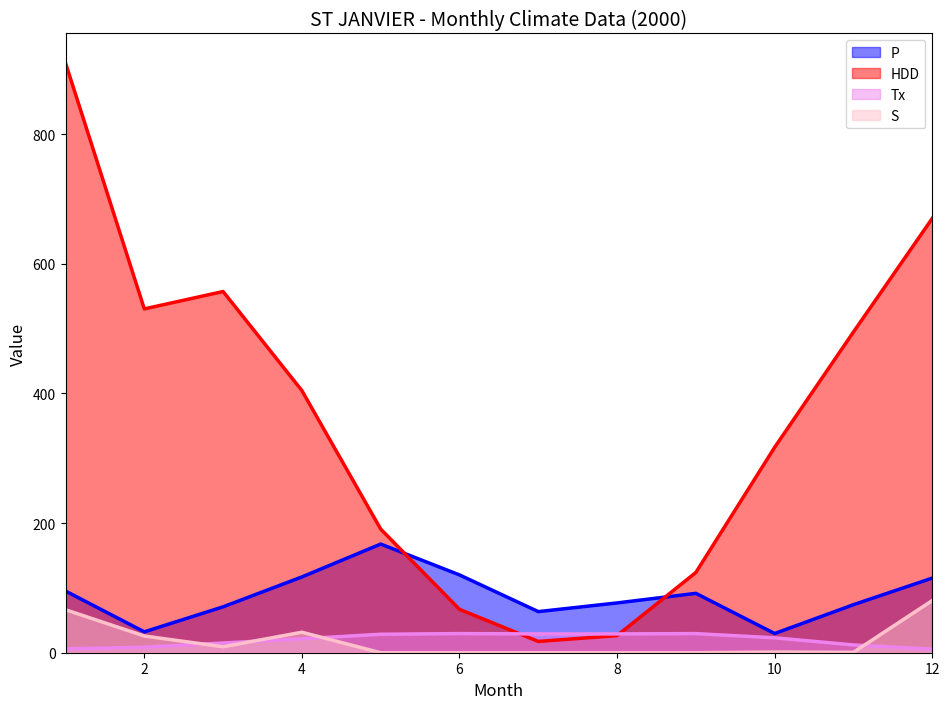

Reading left to right, what are all the values shown in this chart?

P: 95.1	32.2	70.8	116.9	167.6	120.0	63.4	76.8	91.6	29.6	74.1	115.1
HDD: 909.6	530.3	557.1	404.3	190.7	66.9	17.4	26.4	123.8	316.8	494.7	669.9
Tx: 6.0	8.5	15.0	21.5	28.5	29.5	29.0	29.0	29.5	23.0	12.0	5.5
S: 66.3	25.8	9.2	31.6	0.0	0.0	0.0	0.0	0.0	1.0	0.6	80.5